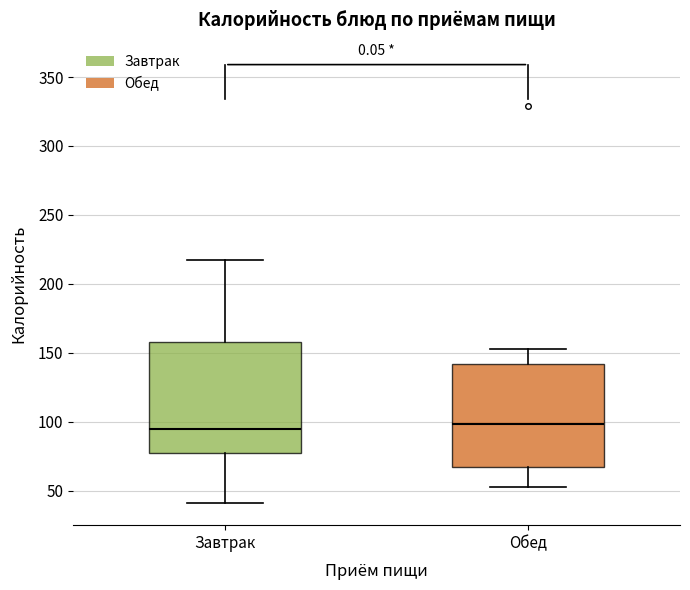

Which box is the tallest, from its lower edge to its upper edge?

Завтрак